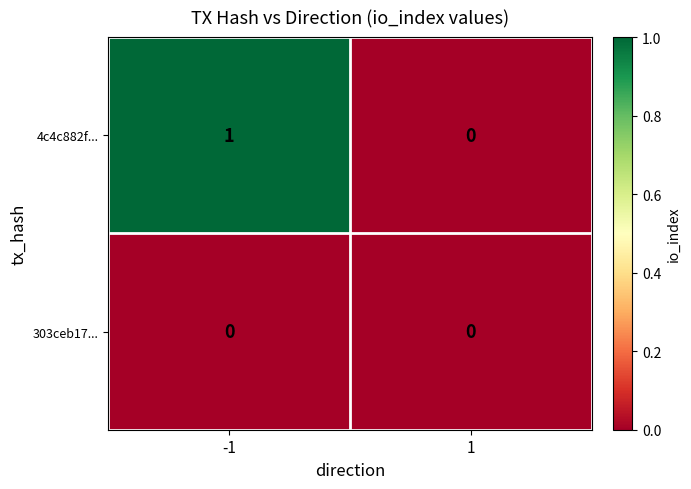

What is the difference between the highest and lowest values at -1?

1